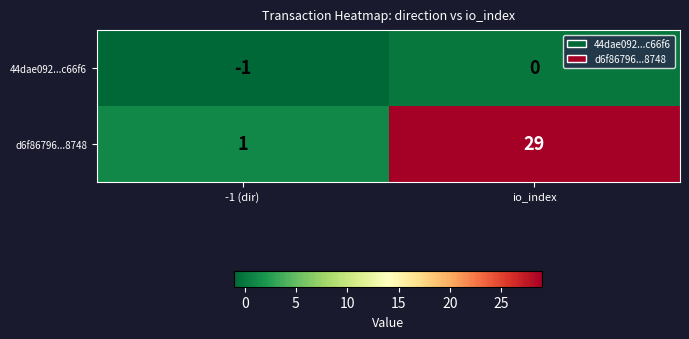

Reading left to right, list all the values displayed in this chart.

44dae092...c66f6: -1	0
d6f86796...8748: 1	29